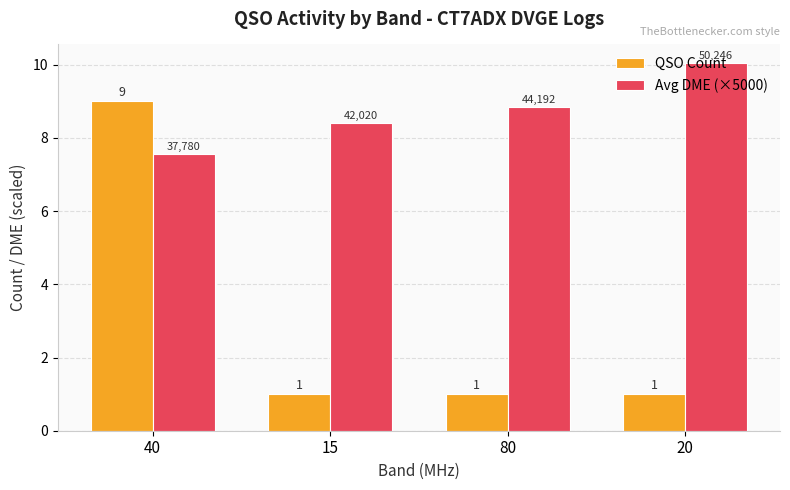

Is it true that Avg DME (×5000) equals 11.6 at 80?

False